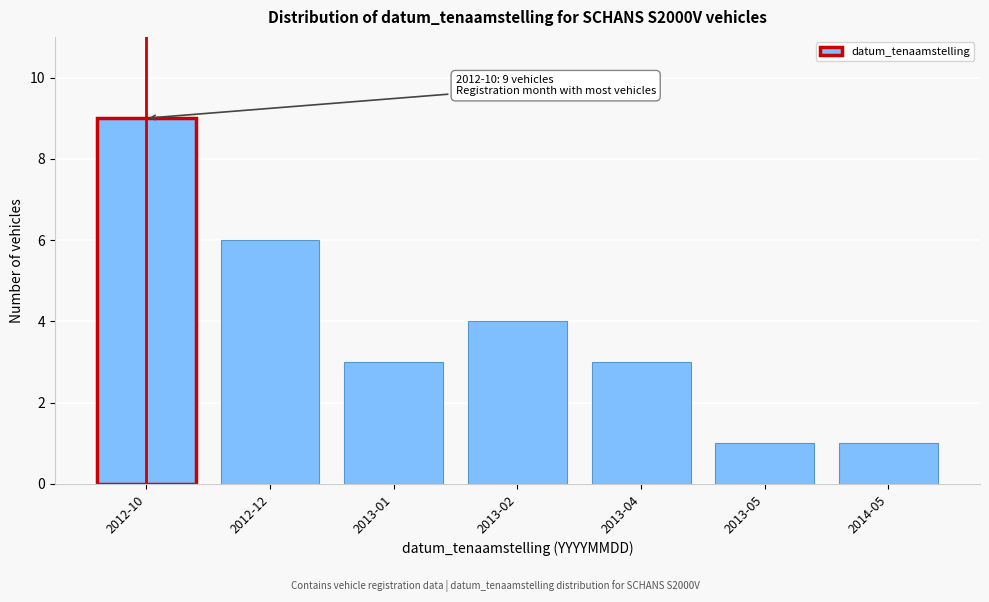

Reading left to right, list all the values displayed in this chart.

9	6	3	4	3	1	1